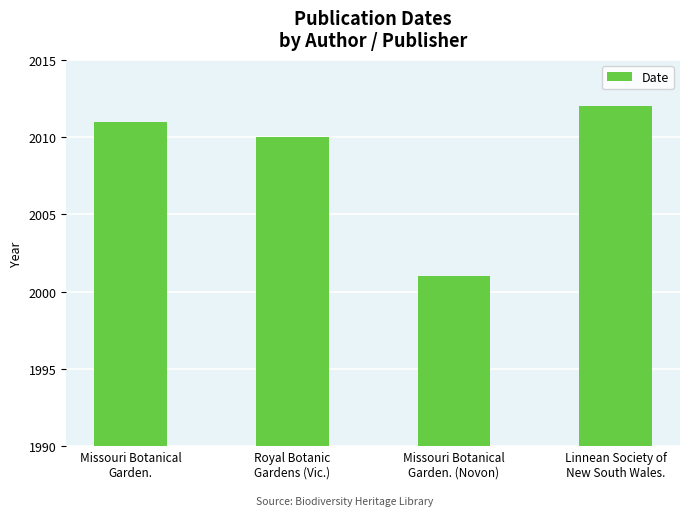

What is the ratio of the value at Linnean Society of
New South Wales. to the value at Missouri Botanical
Garden.?

1.0